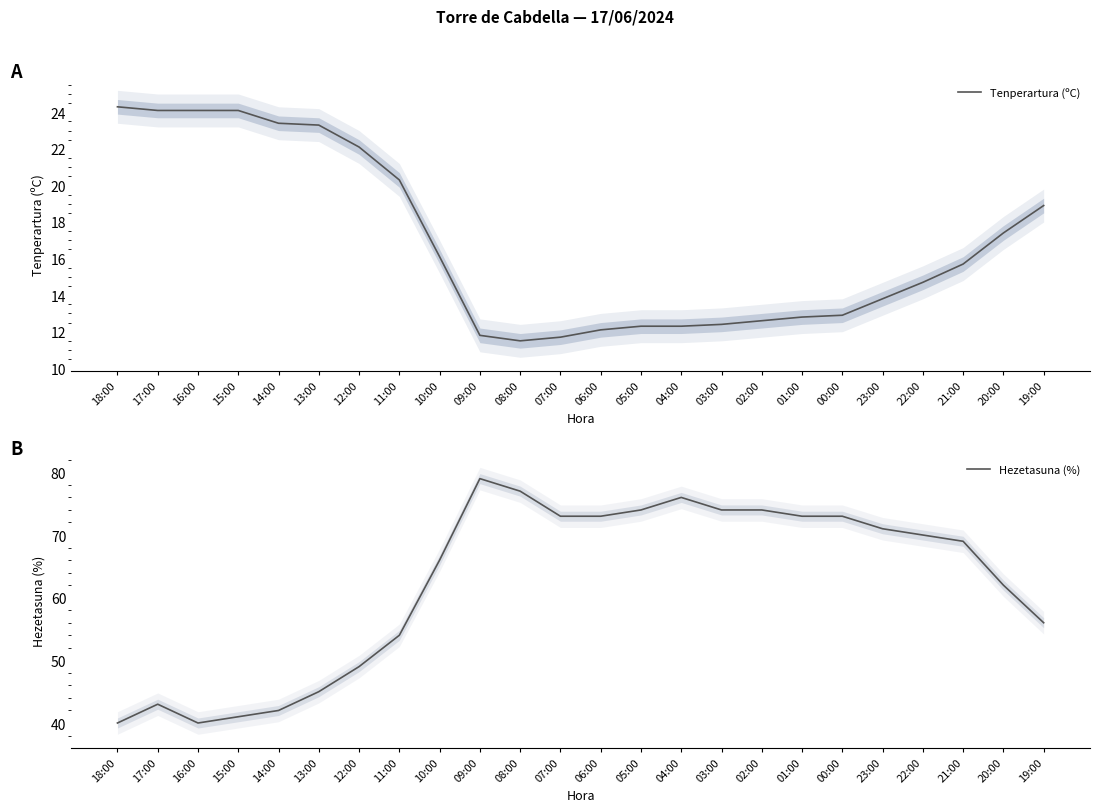

Reading left to right, list all the values displayed in this chart.

Tenperartura (ºC): 18:00=24.3	17:00=24.1	16:00=24.1	15:00=24.1	14:00=23.4	13:00=23.3	12:00=22.1	11:00=20.3	10:00=16.1	09:00=11.8	08:00=11.5	07:00=11.7	06:00=12.1	05:00=12.3	04:00=12.3	03:00=12.4	02:00=12.6	01:00=12.8	00:00=12.9	23:00=13.8	22:00=14.7	21:00=15.7	20:00=17.4	19:00=18.9
Hezetasuna (%): 18:00=40.0	17:00=43.0	16:00=40.0	15:00=41.0	14:00=42.0	13:00=45.0	12:00=49.0	11:00=54.0	10:00=66.0	09:00=79.0	08:00=77.0	07:00=73.0	06:00=73.0	05:00=74.0	04:00=76.0	03:00=74.0	02:00=74.0	01:00=73.0	00:00=73.0	23:00=71.0	22:00=70.0	21:00=69.0	20:00=62.0	19:00=56.0